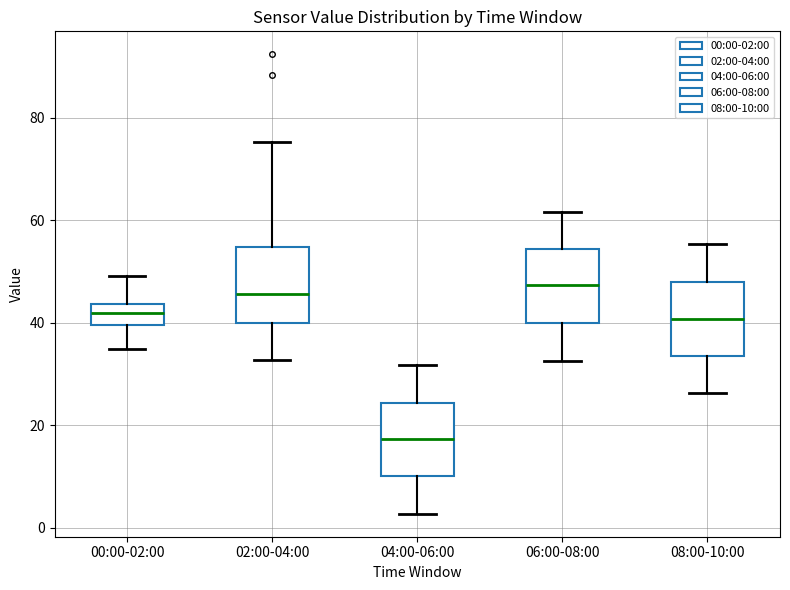

Reading left to right, transcribe this box plot: for each box, give where its median line is, the range the box spans, and where its two whiskers end, as read against the y-axis. The values are not printed on the chart, so give them approximately, as read against the axis.

00:00-02:00: median 42, box 40 to 44, whiskers 34 to 50
02:00-04:00: median 46, box 40 to 54, whiskers 32 to 76
04:00-06:00: median 18, box 10 to 24, whiskers 2 to 32
06:00-08:00: median 48, box 40 to 54, whiskers 32 to 62
08:00-10:00: median 40, box 34 to 48, whiskers 26 to 56